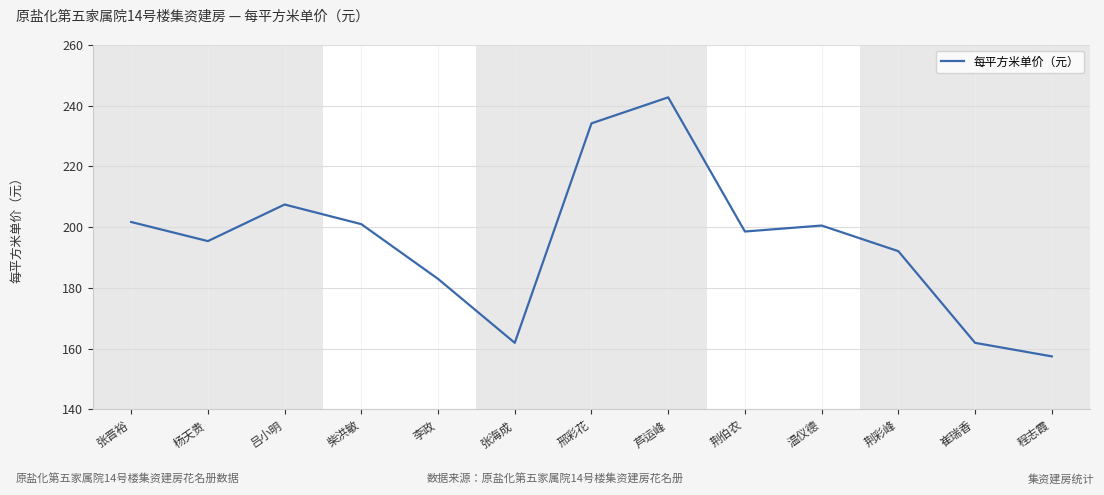

What value does the data have at 芦运峰?

242.8